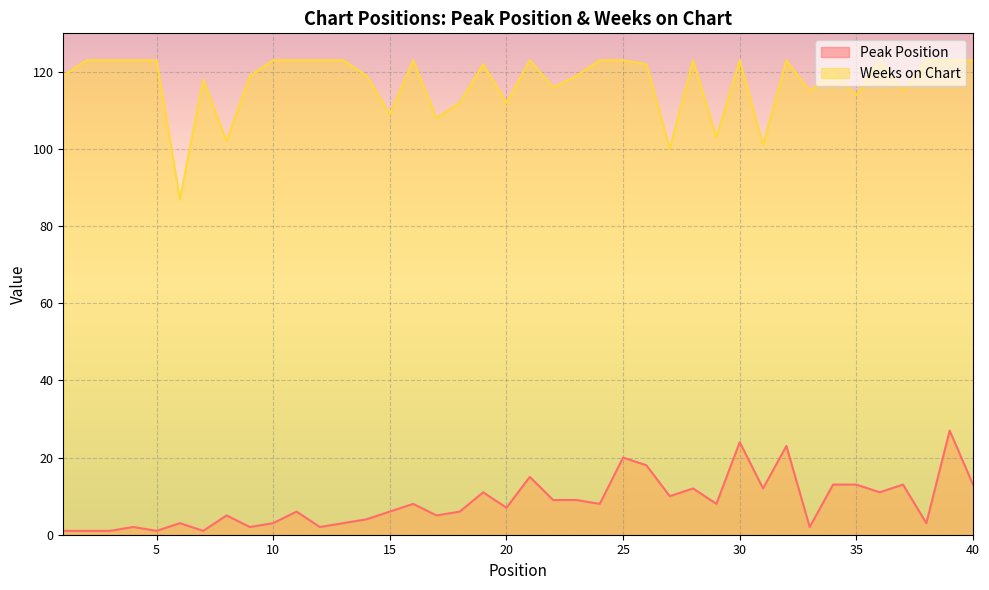

What are all the series names shown in the legend?

Peak Position, Weeks on Chart